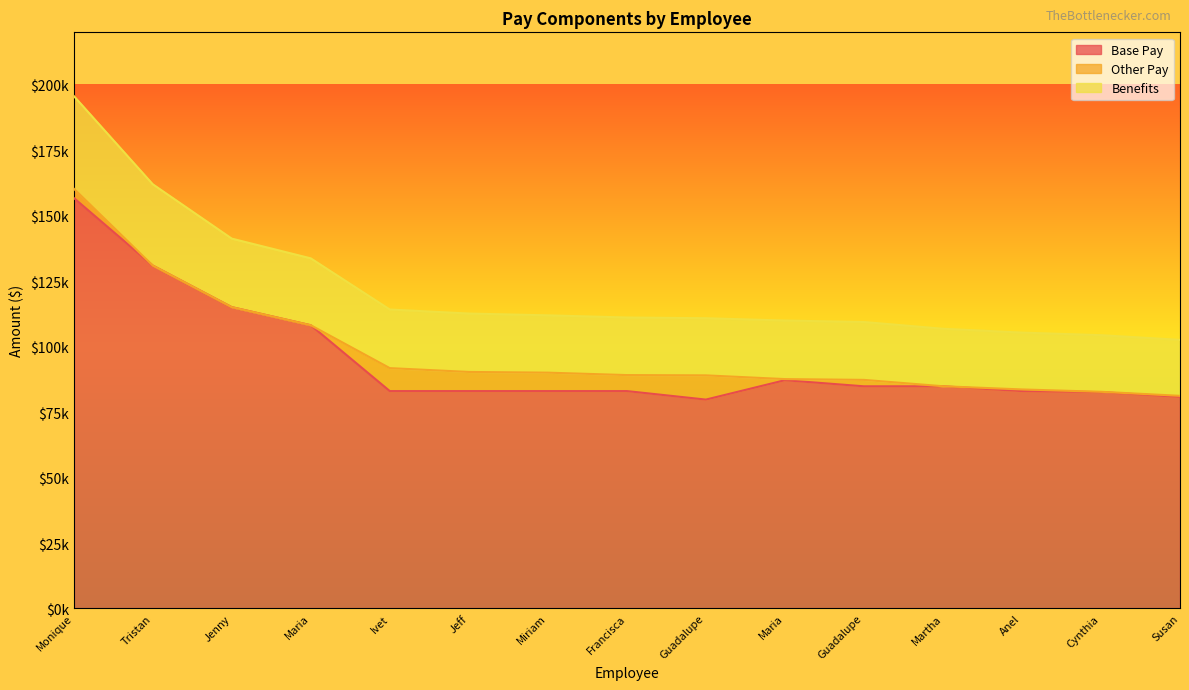

What is the highest value of the Base Pay series?

156787.1